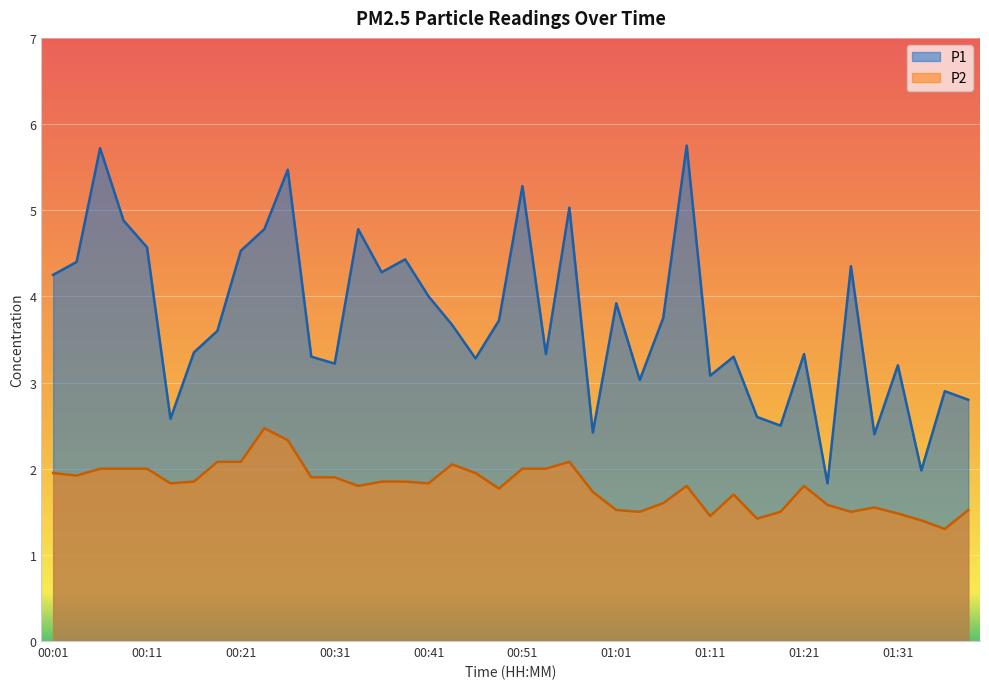

What is the greatest value displayed?

5.8